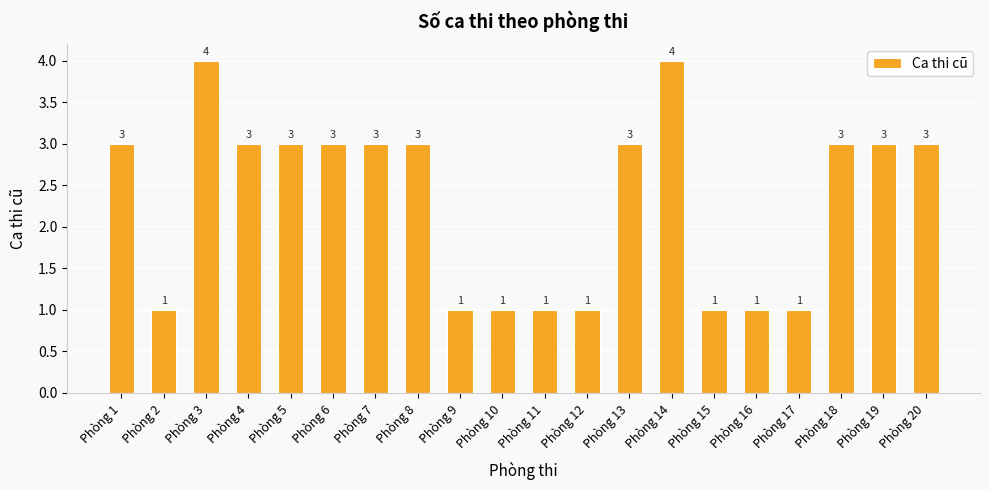

What is the difference between the values at Phòng 2 and Phòng 5?

2